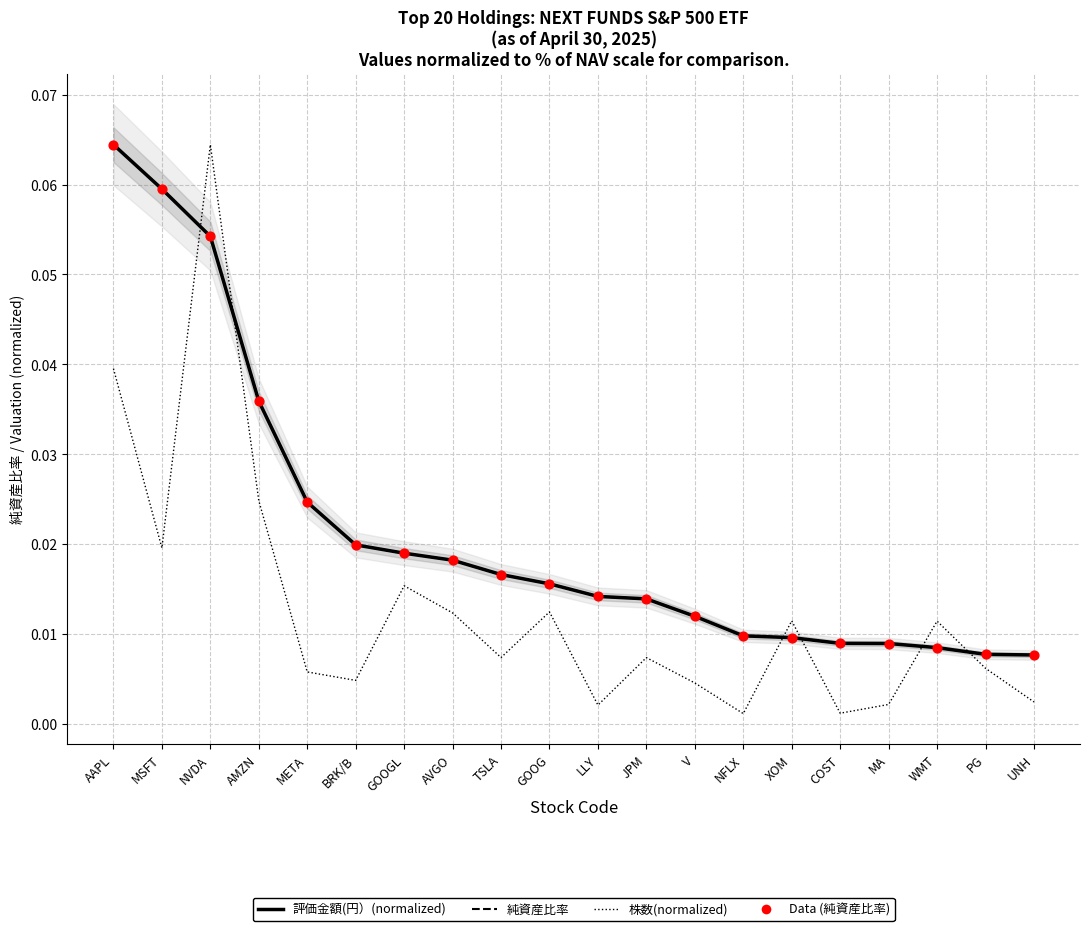

Which series has the widest spread of Y values?

株数(normalized)